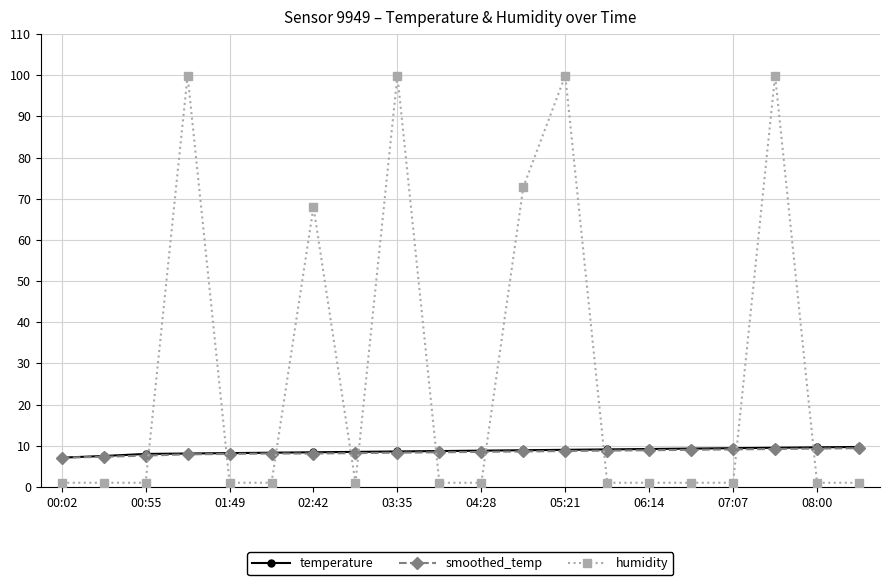

What is the lowest value of the smoothed_temp series?

7.1